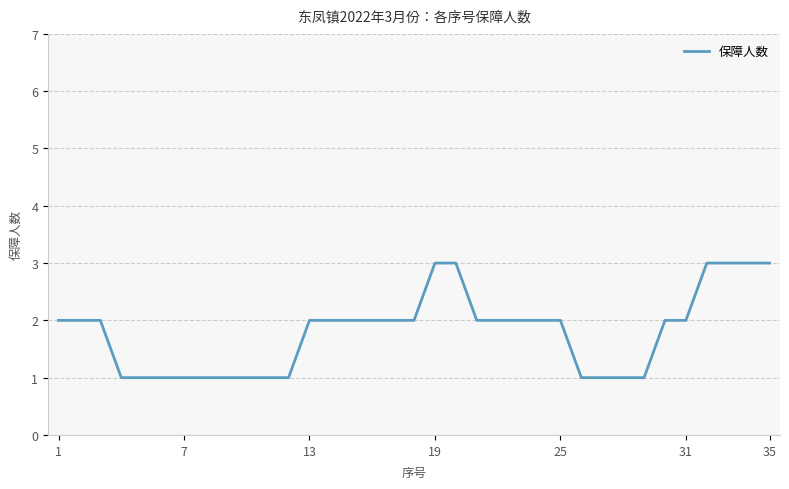

What is the maximum value shown in the chart?

3